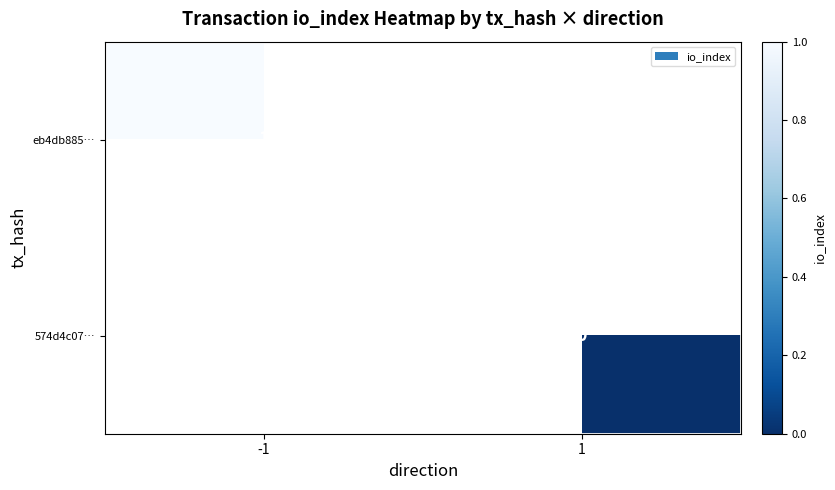

The eb4db885… series shows 1 at -1. True or false?

True